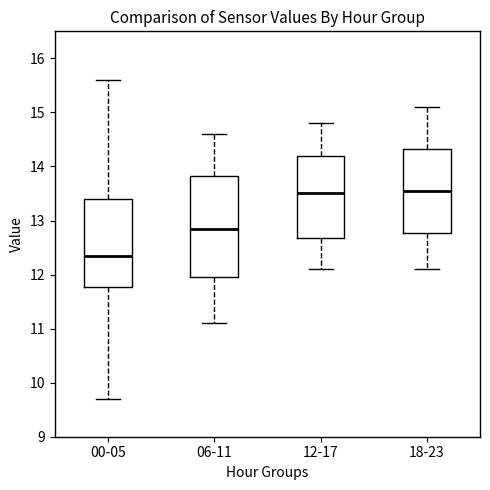

Which box is the tallest, from its lower edge to its upper edge?

06-11